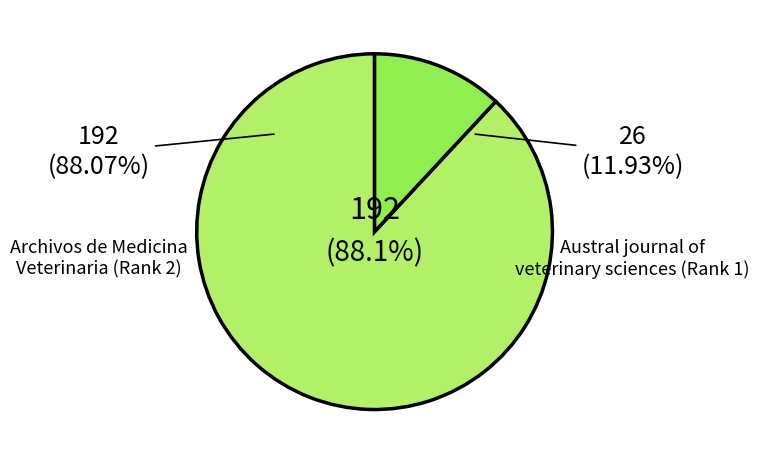

True or false: Archivos de Medicina Veterinaria accounts for 88% of the total.

True